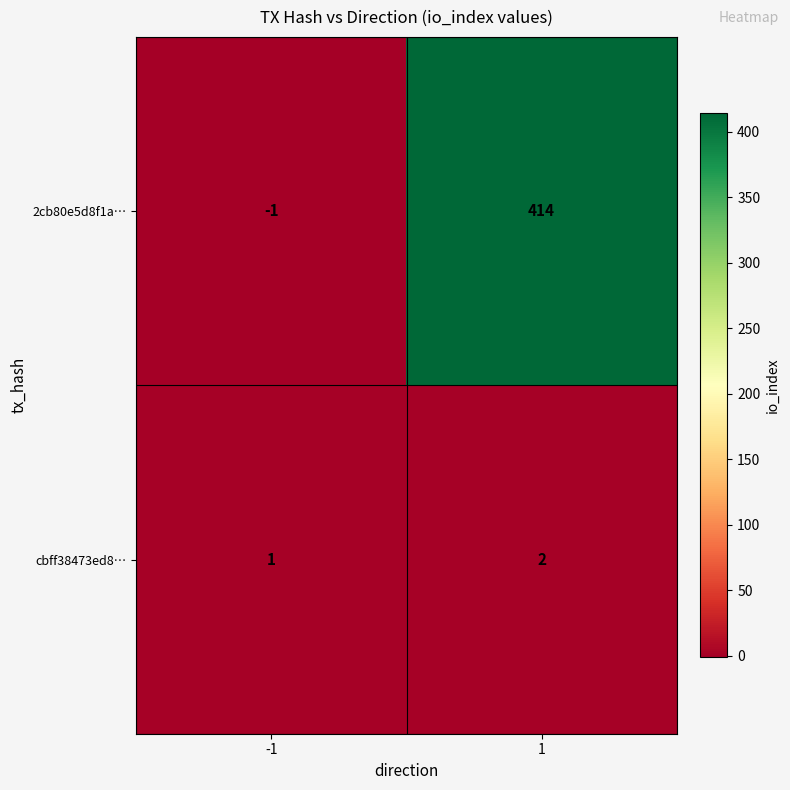

Read the 2cb80e5d8f1a… value at 1, to the nearest 50.

400